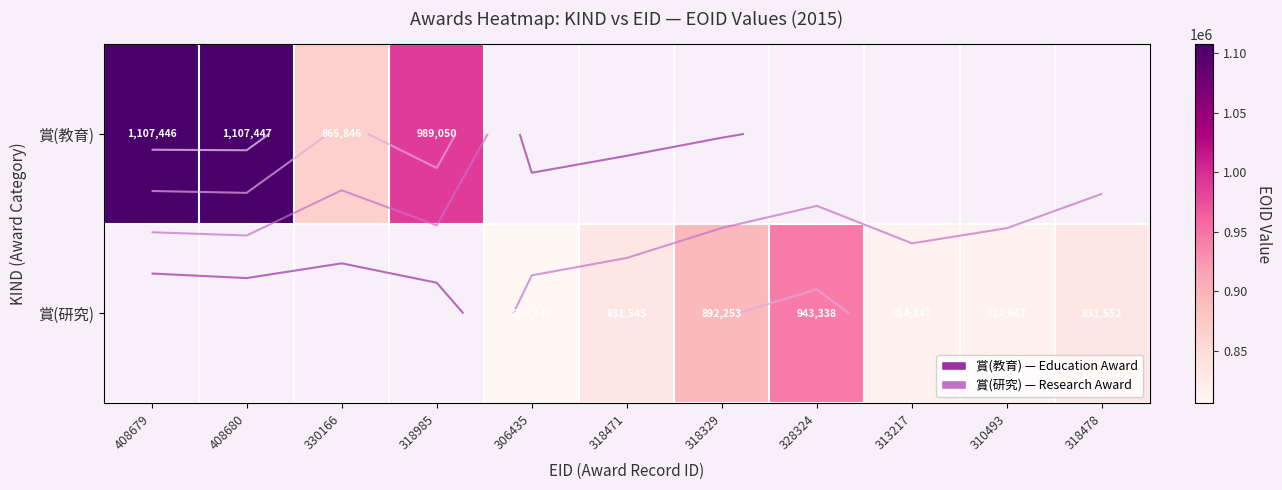

What is the minimum value shown in the chart?

805745.0